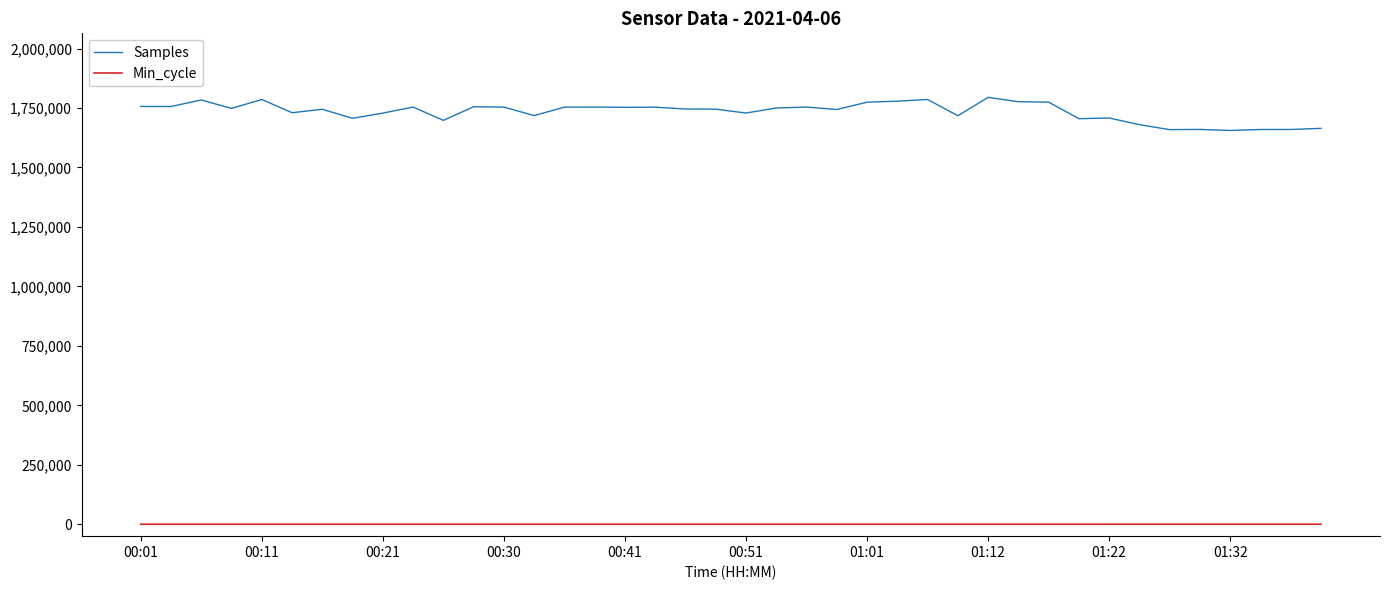

What is the maximum value shown in the chart?

1794738